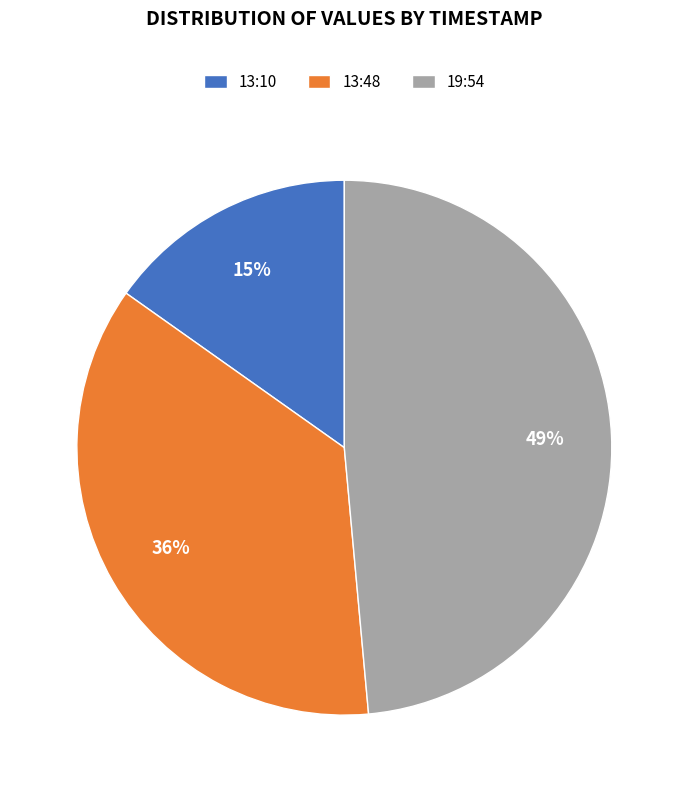

Is it true that 13:10 is 15% of the pie?

True